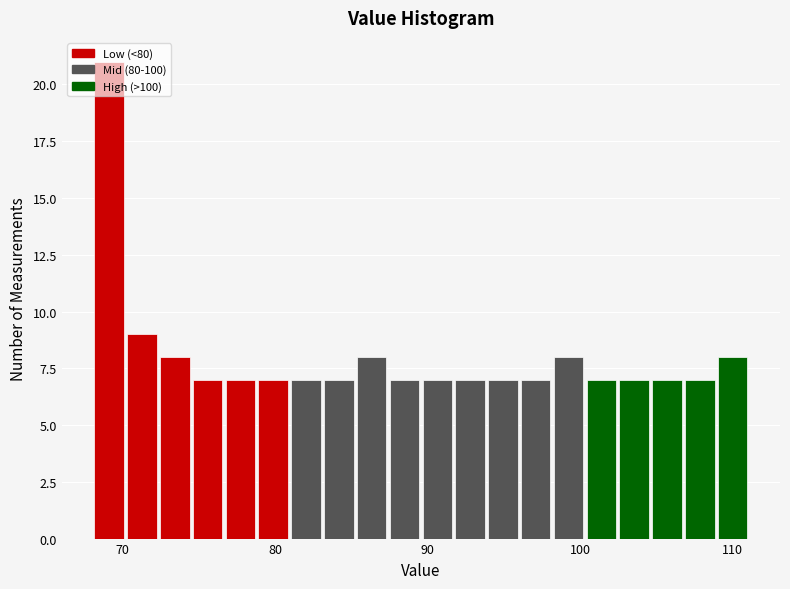

Around what value on the x-axis is the tallest bar? Give the approximate position of its centre, as read against the axis.

69